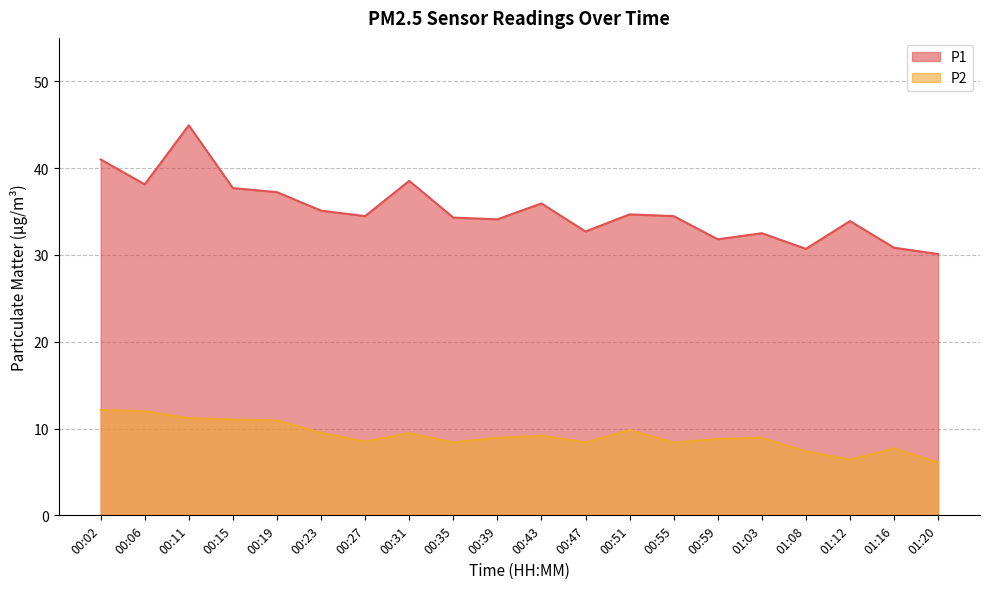

How many interior local peaks does the P1 series have?

6